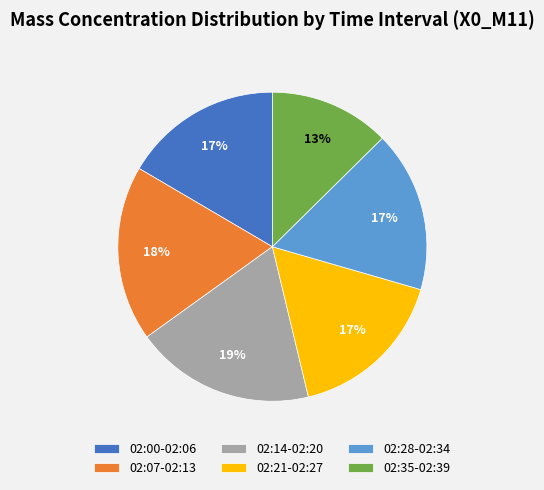

What percentage is the 02:21-02:27 slice, to the nearest percent?

17%